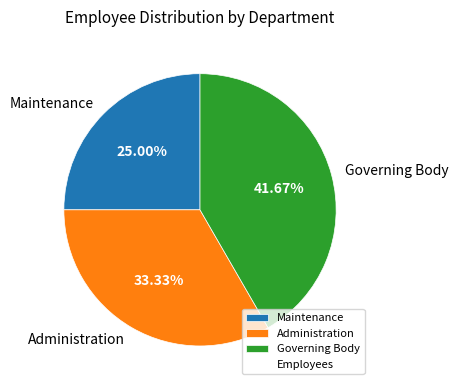

Rank the categories by value from lowest to highest.

Maintenance, Administration, Governing Body